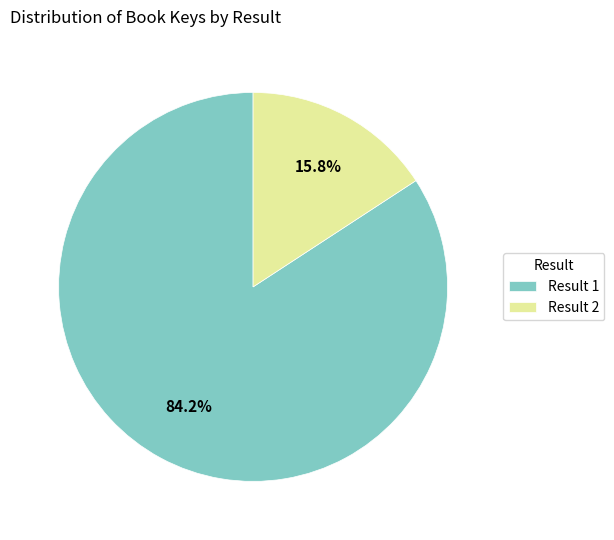

What is the ratio of the value at Result 1 to the value at Result 2?

5.3